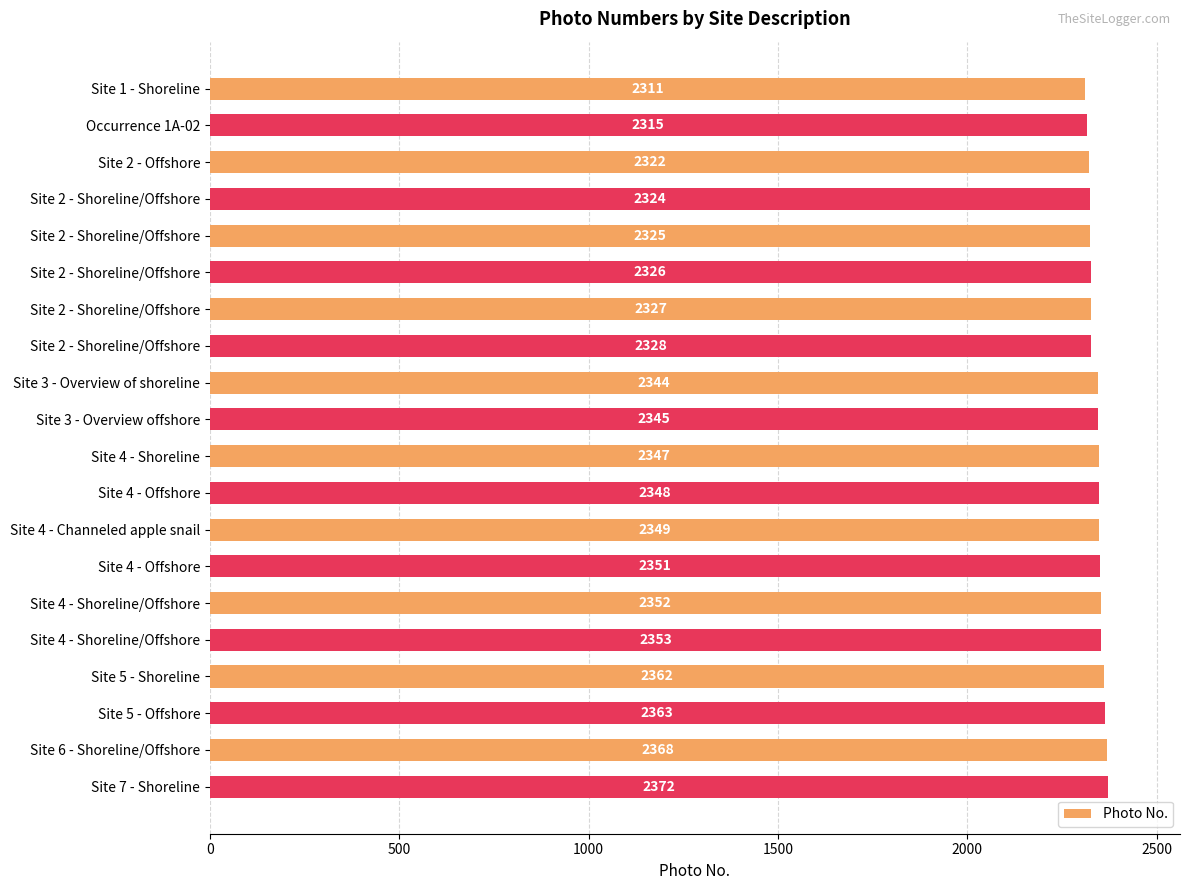

How many distinct data groups are displayed?

1